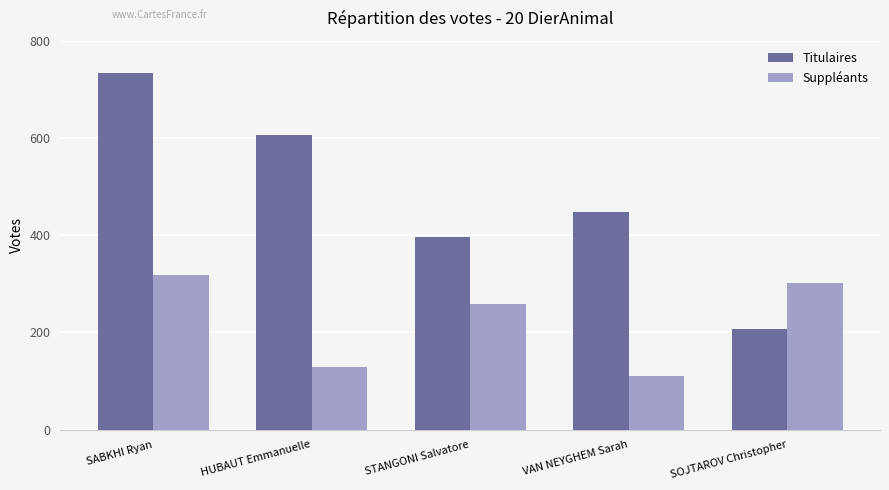

Which label corresponds to the largest value in the chart?

SABKHI Ryan